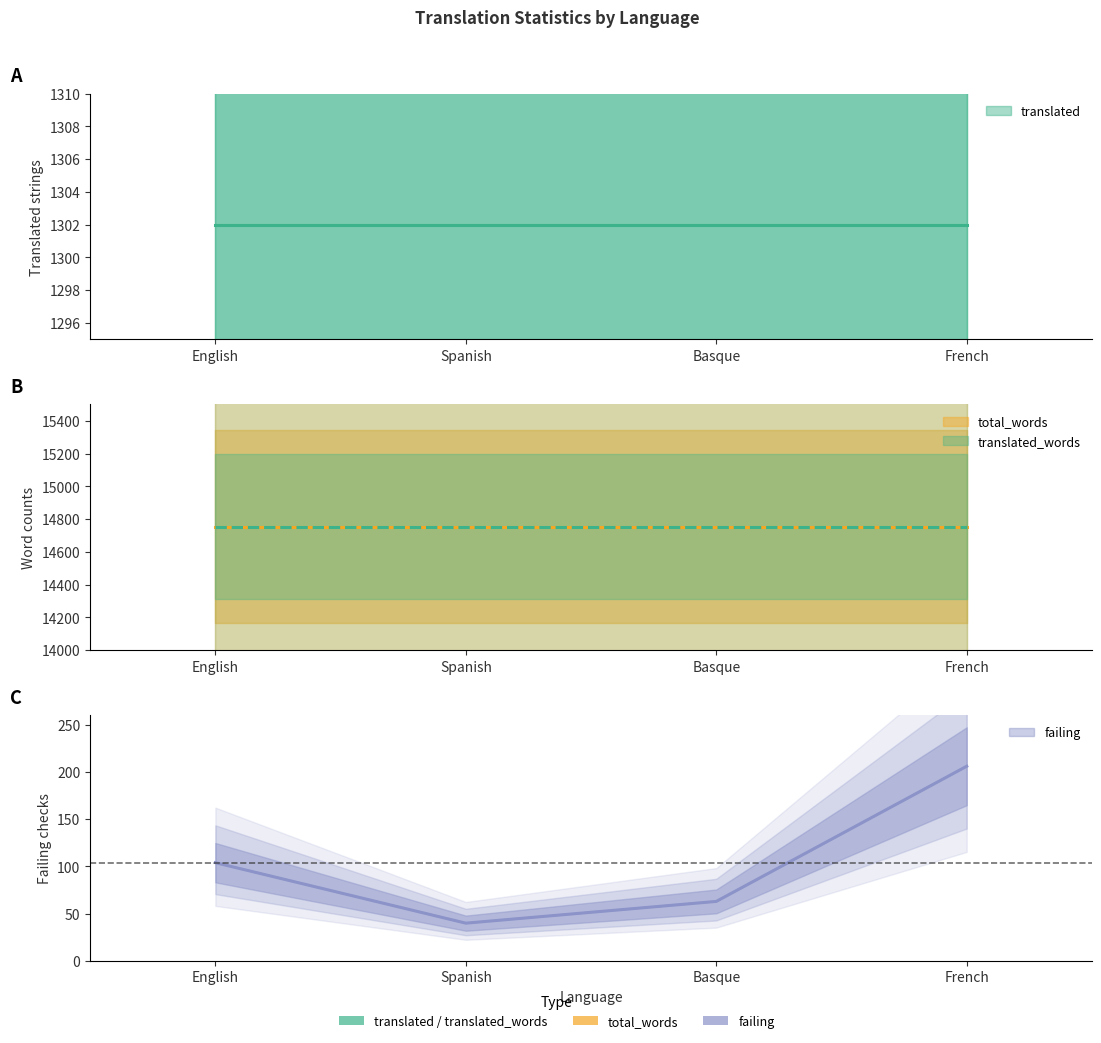

True or false: failing and translated_words intersect in this chart.

False